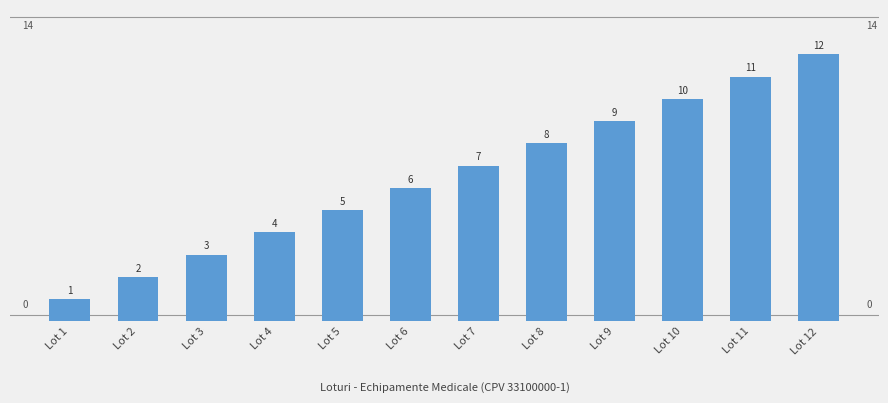

How many data points does each series have?

12